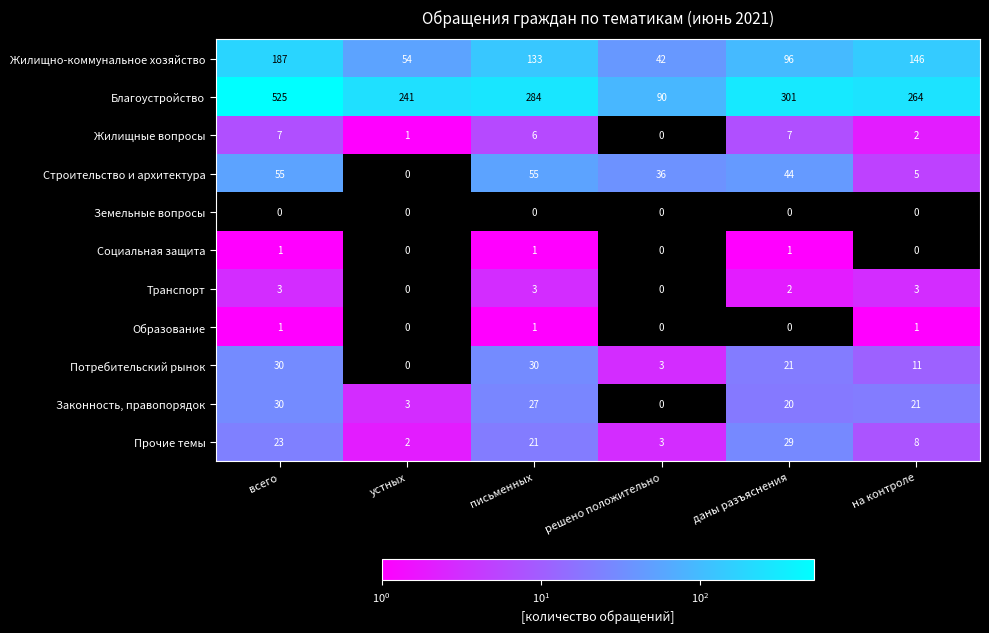

At how many categories does at least one series exceed 27?

6